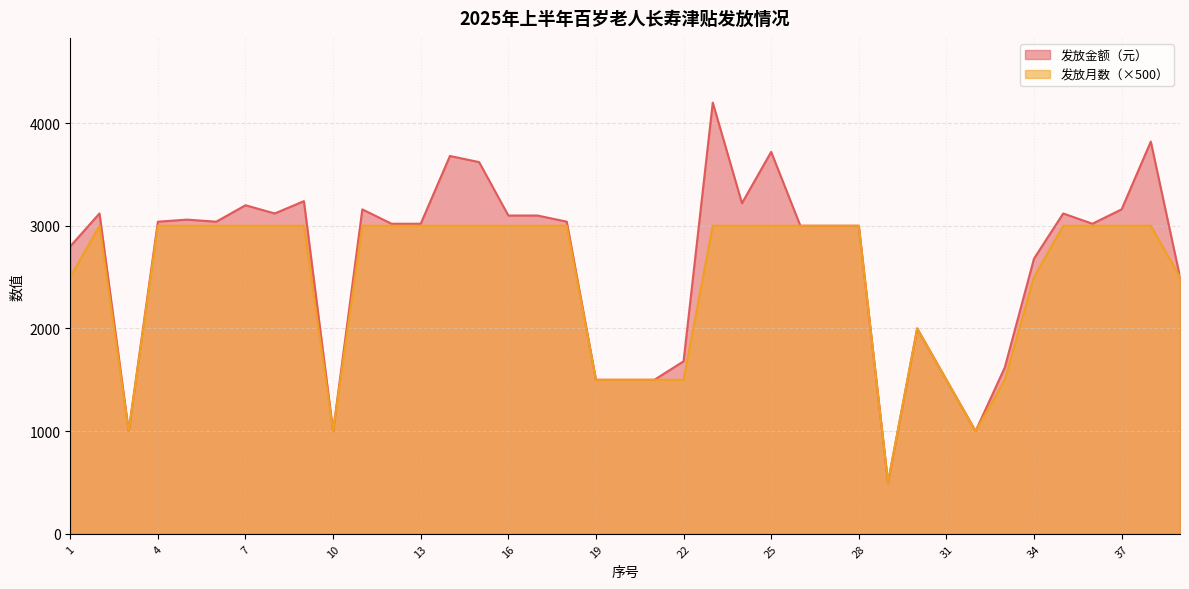

What is the spread (max minus min) of values at 15?

620